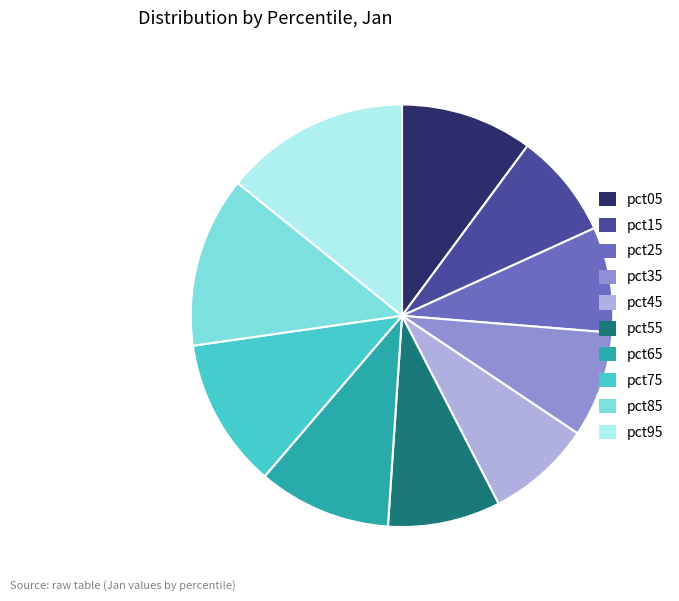

Which slice is the largest?

pct95